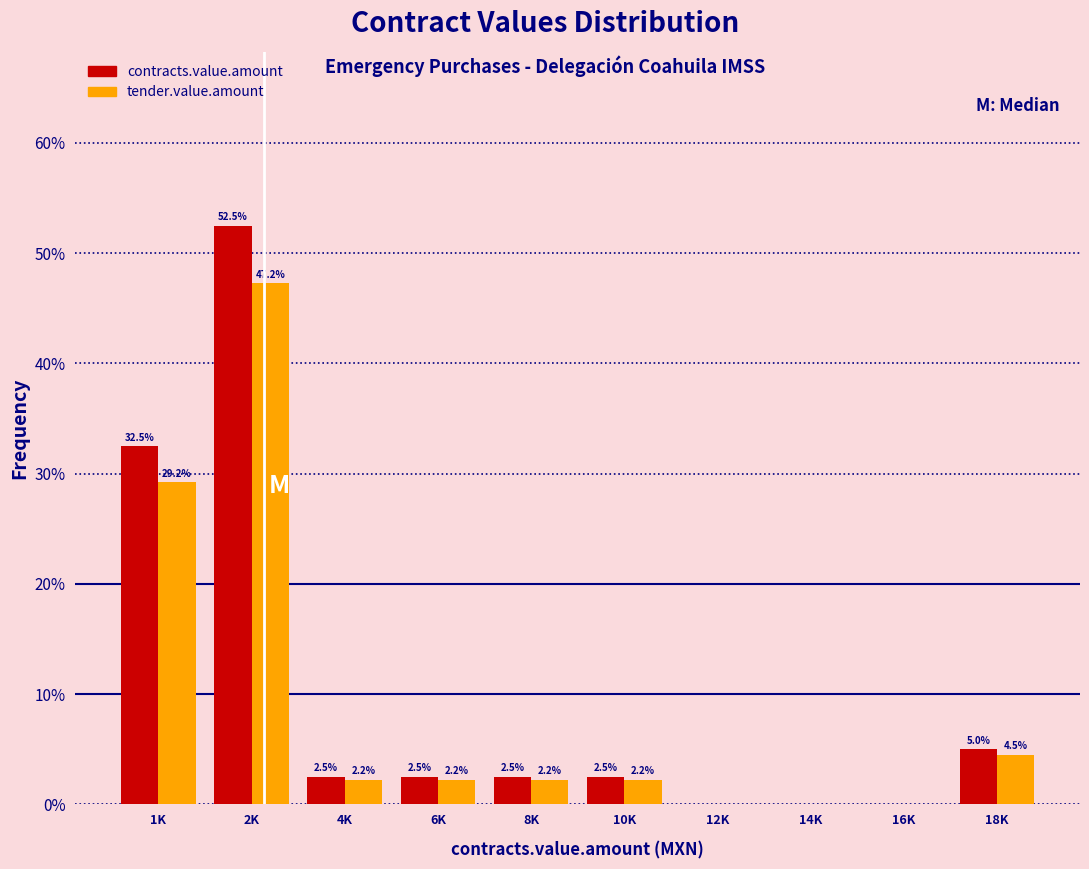

At which category is the sum across all series the highest?

2K